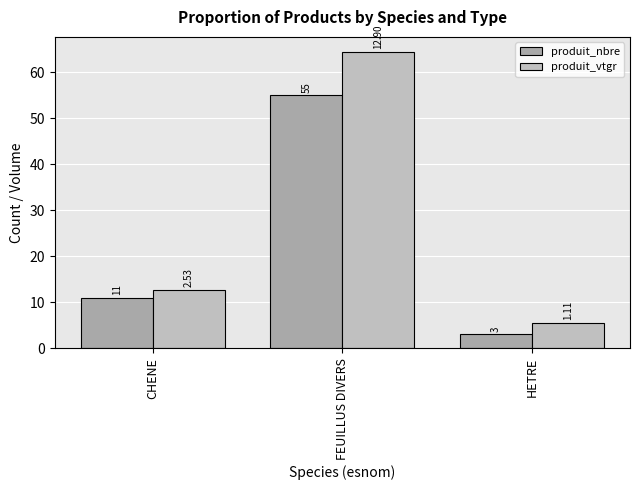

Count the produit_nbre values in the range 3 to 55.

3